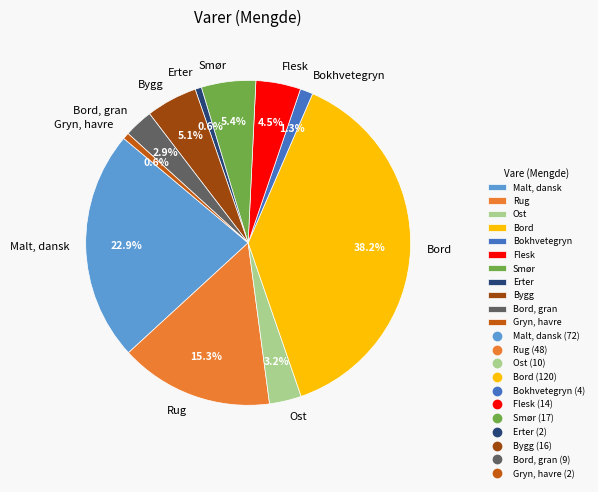

Does any single category account for the majority?

No